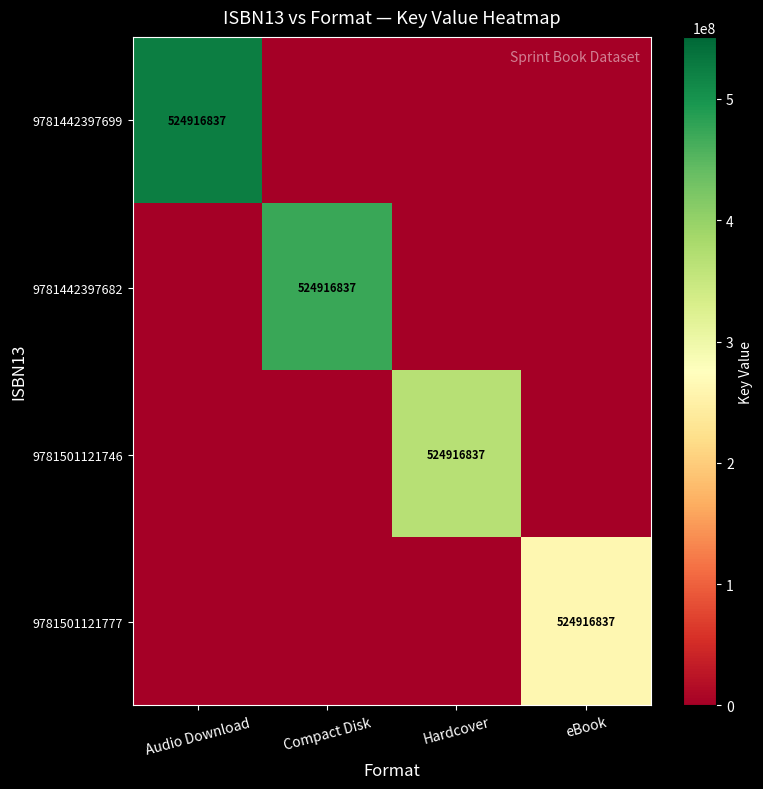

The value of 9781442397699 at Audio Download is 748001769. True or false?

False